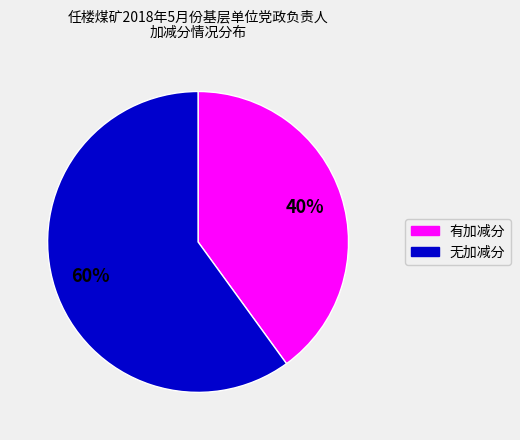

Is there a majority slice in this chart?

Yes